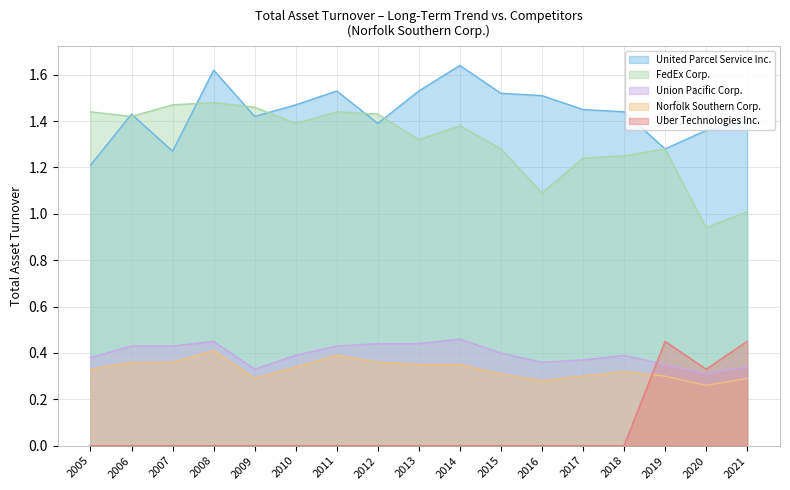

True or false: United Parcel Service Inc. and Norfolk Southern Corp. intersect in this chart.

False